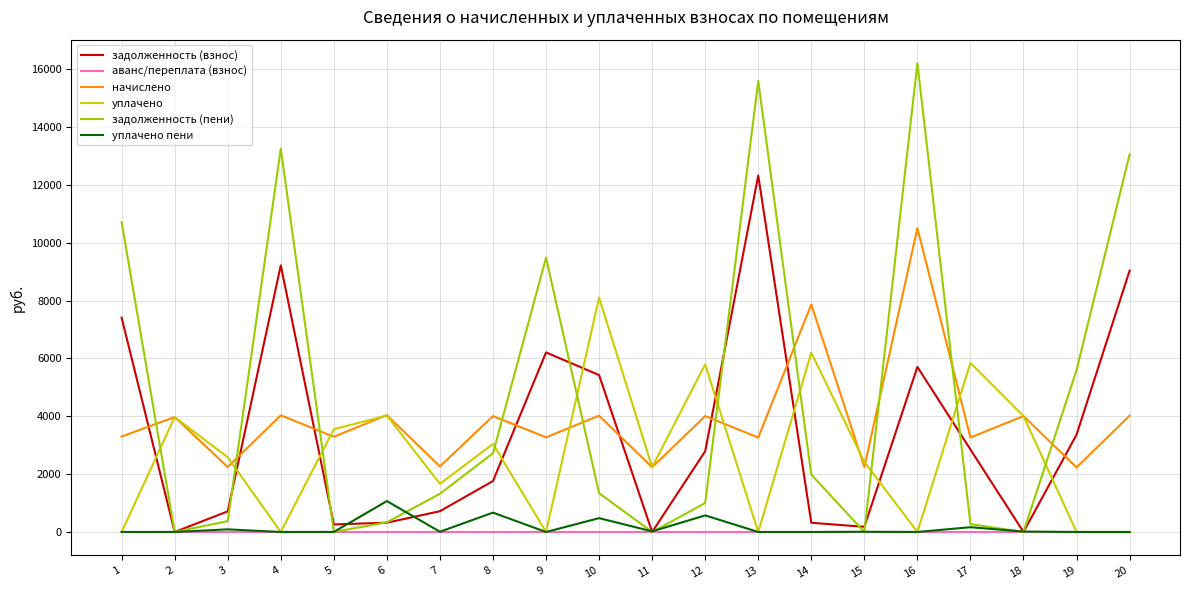

What is the difference between the maximum and second lowest values in the уплачено пени series?

1068.5